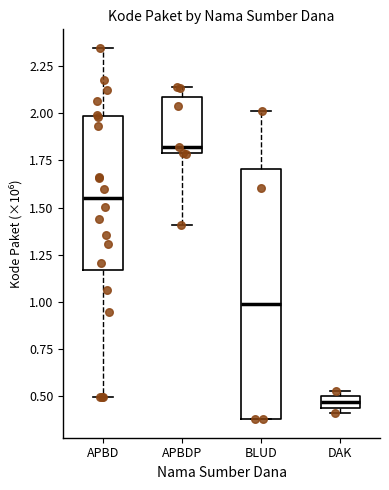

Which box has the lowest median line?

DAK